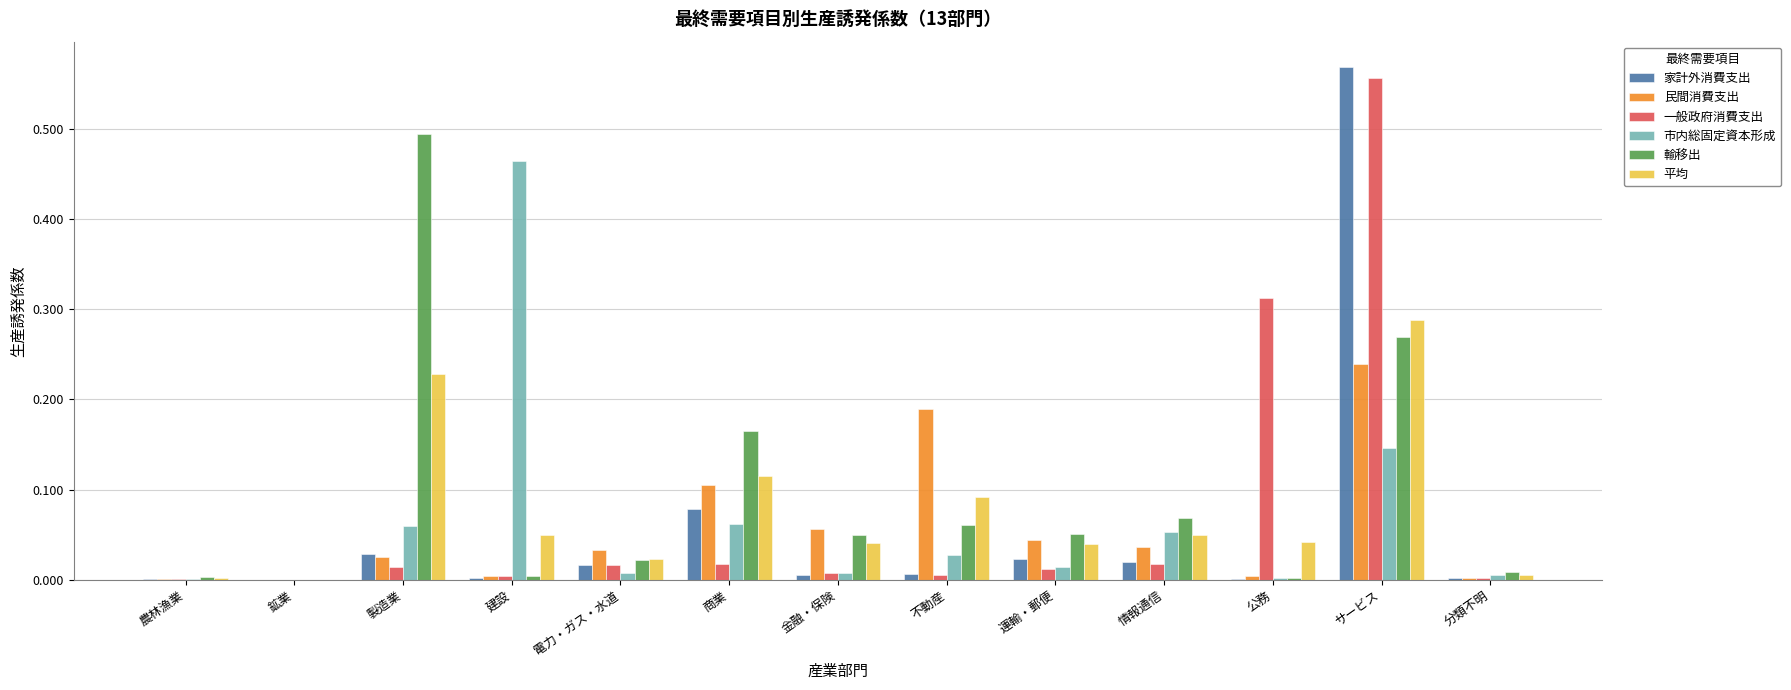

True or false: 民間消費支出 has a value of 0.0 at 分類不明.

True